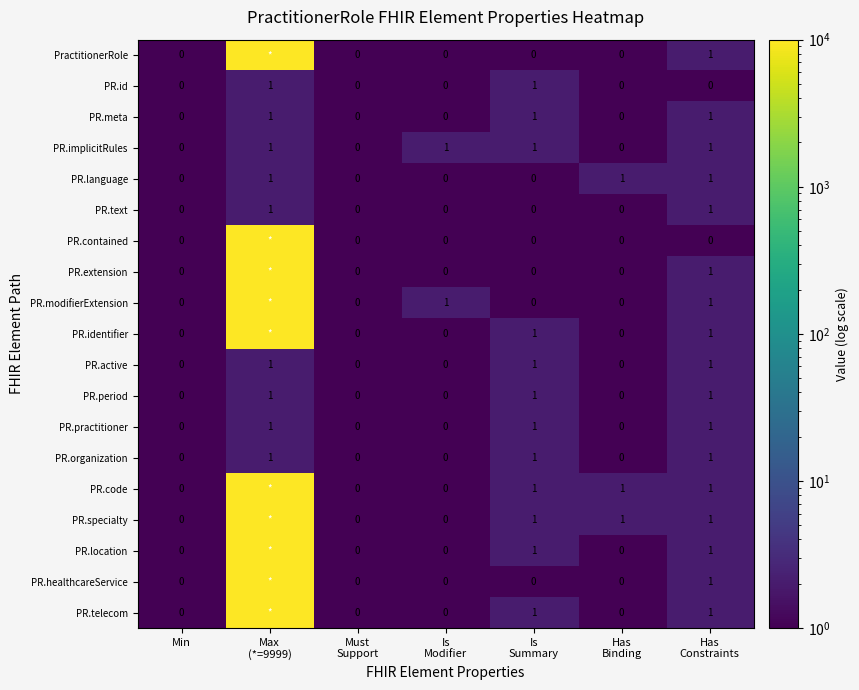

Count the PR.active values in the range 0 to 1.

7